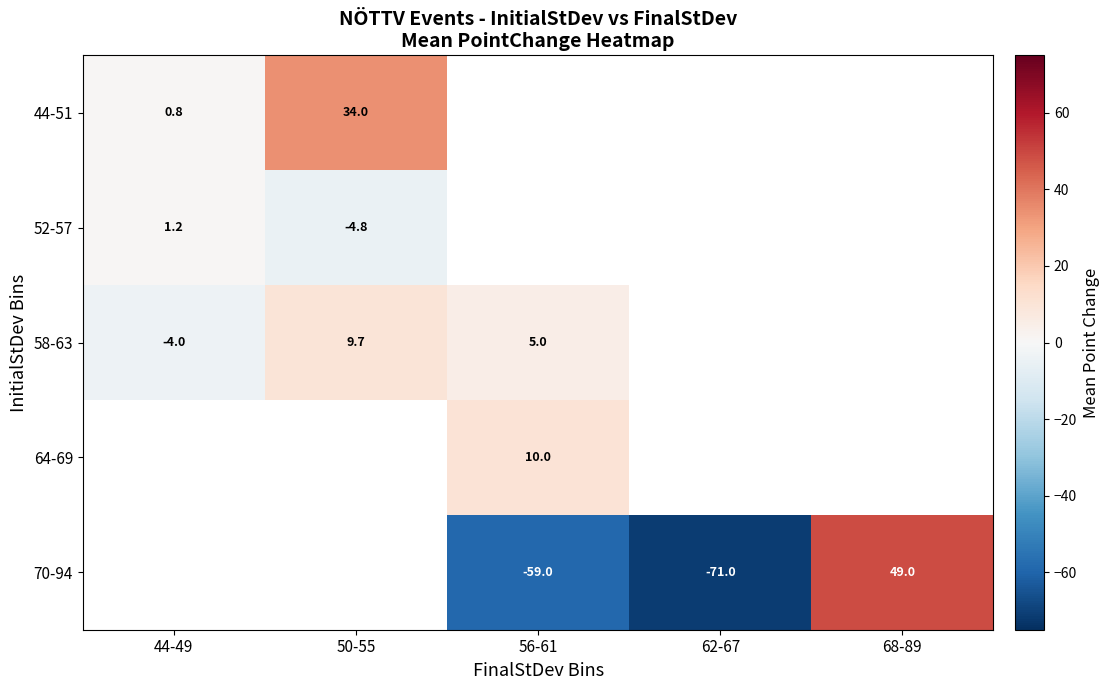

What is the greatest value displayed?

49.0